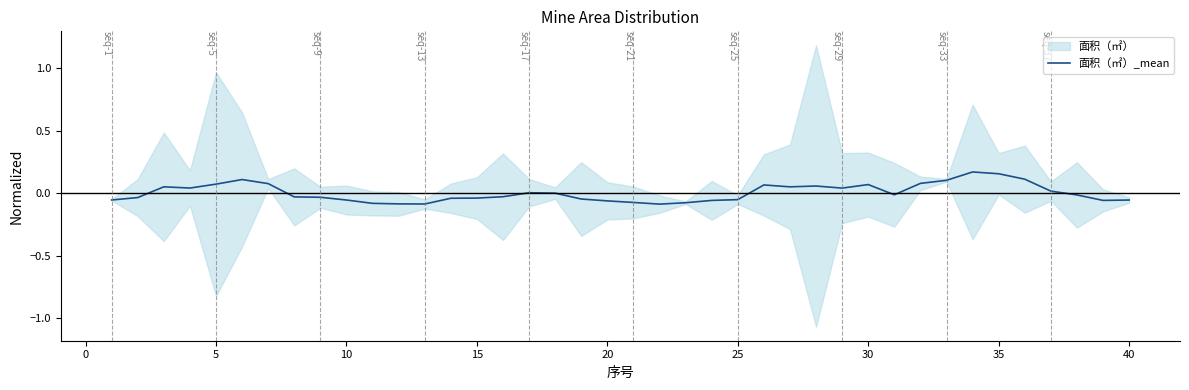

How many categories are shown in the chart?

40